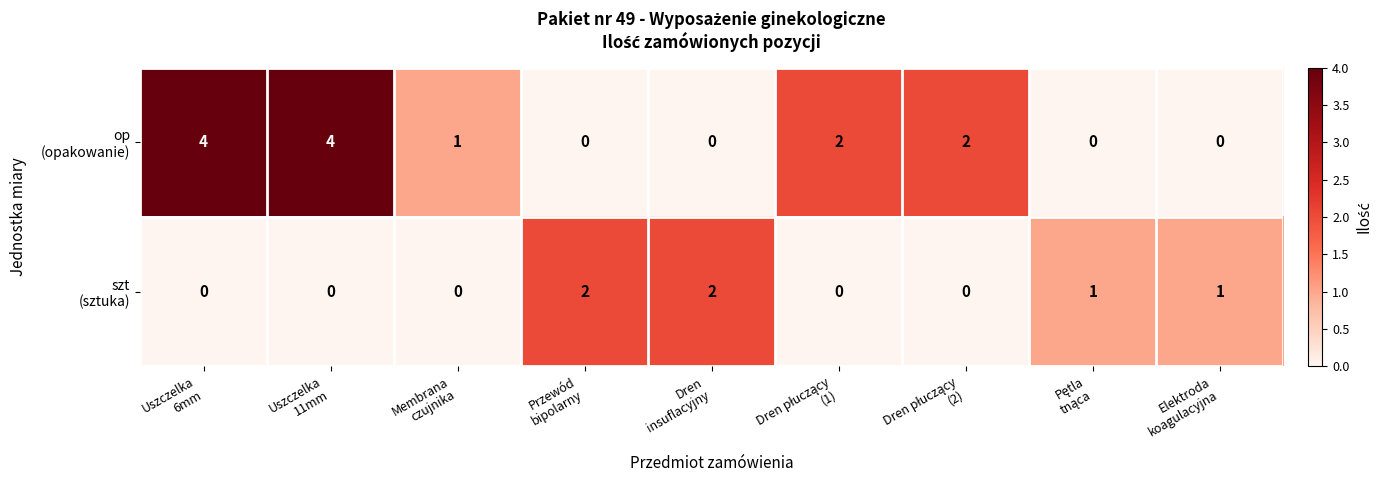

What is the greatest value displayed?

4